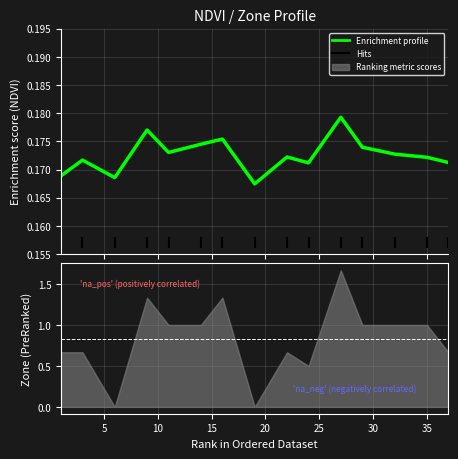

How many points are lower than both their immediate neighbors (excluding endpoints)?

4